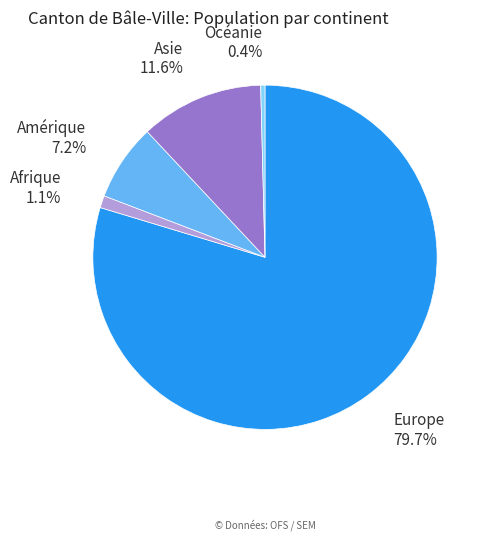

Rank the categories by value from highest to lowest.

Europe, Asie, Amérique, Afrique, Océanie